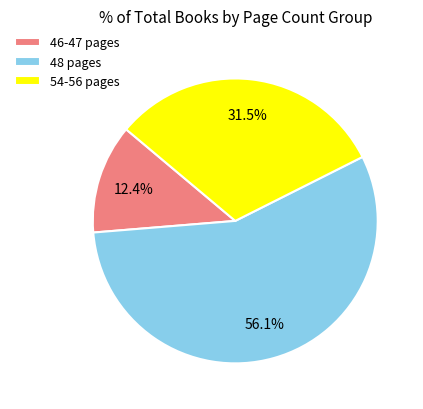

Rank the categories by value from highest to lowest.

48 pages, 54-56 pages, 46-47 pages